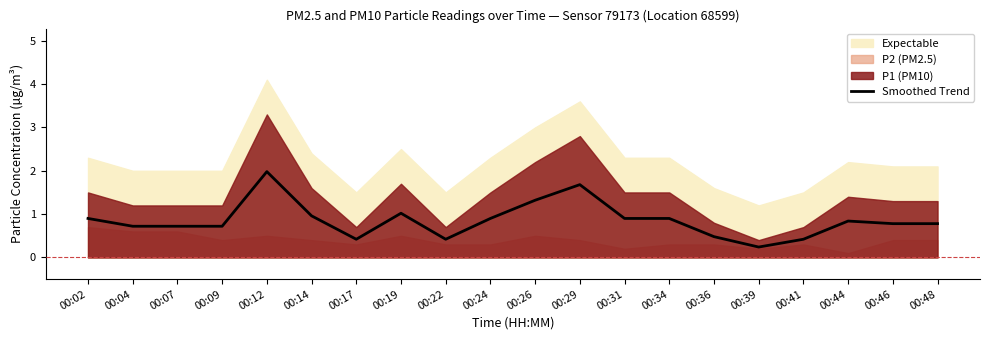

The chart shows a value of 0.9 at 00:02. True or false?

True